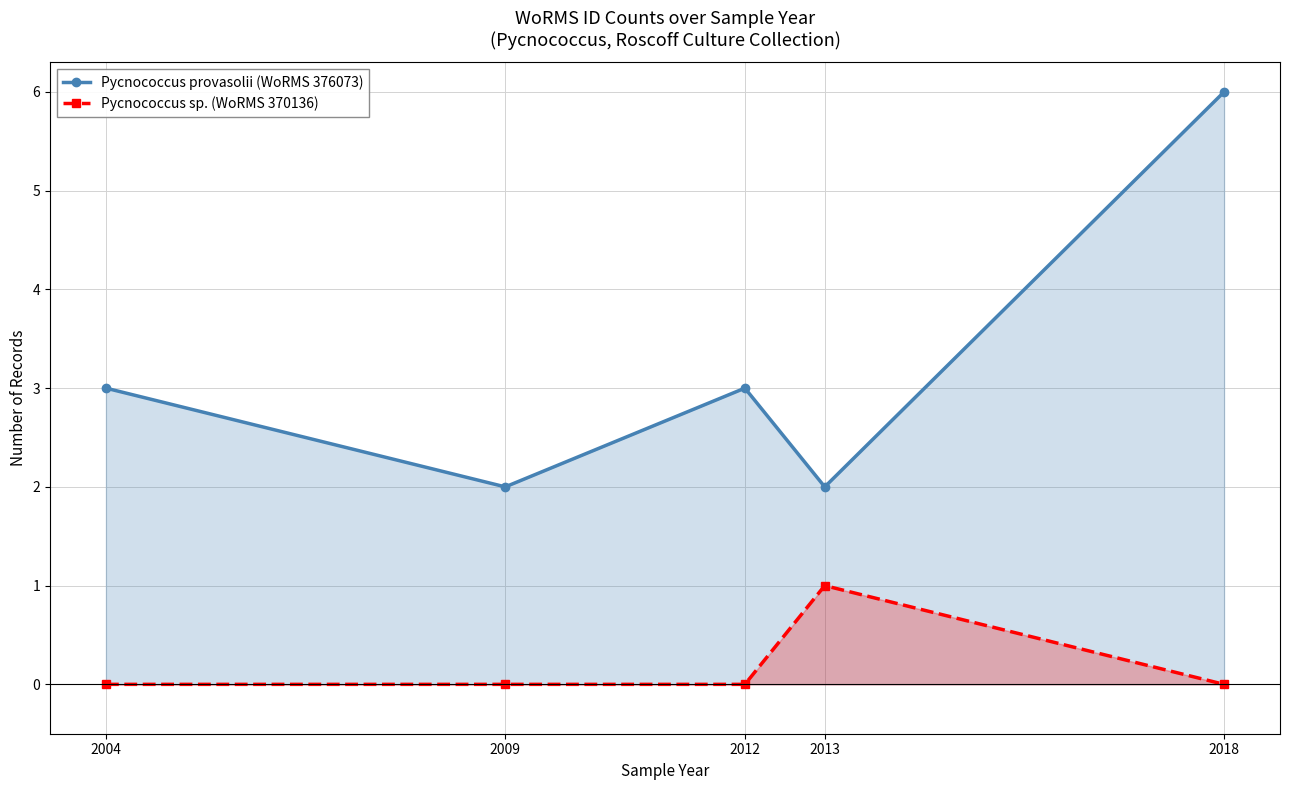

How many lines are shown in the chart?

2